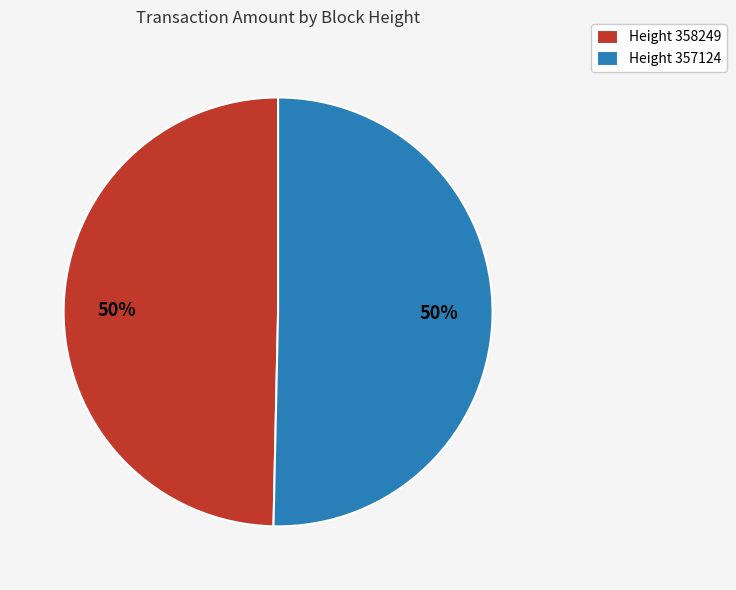

Combined, do Height 358249 and Height 357124 account for over 50%?

Yes